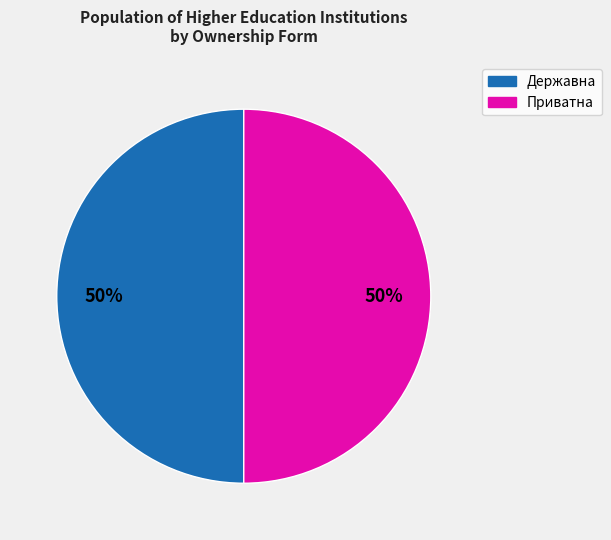

How many slices are in this pie chart?

2